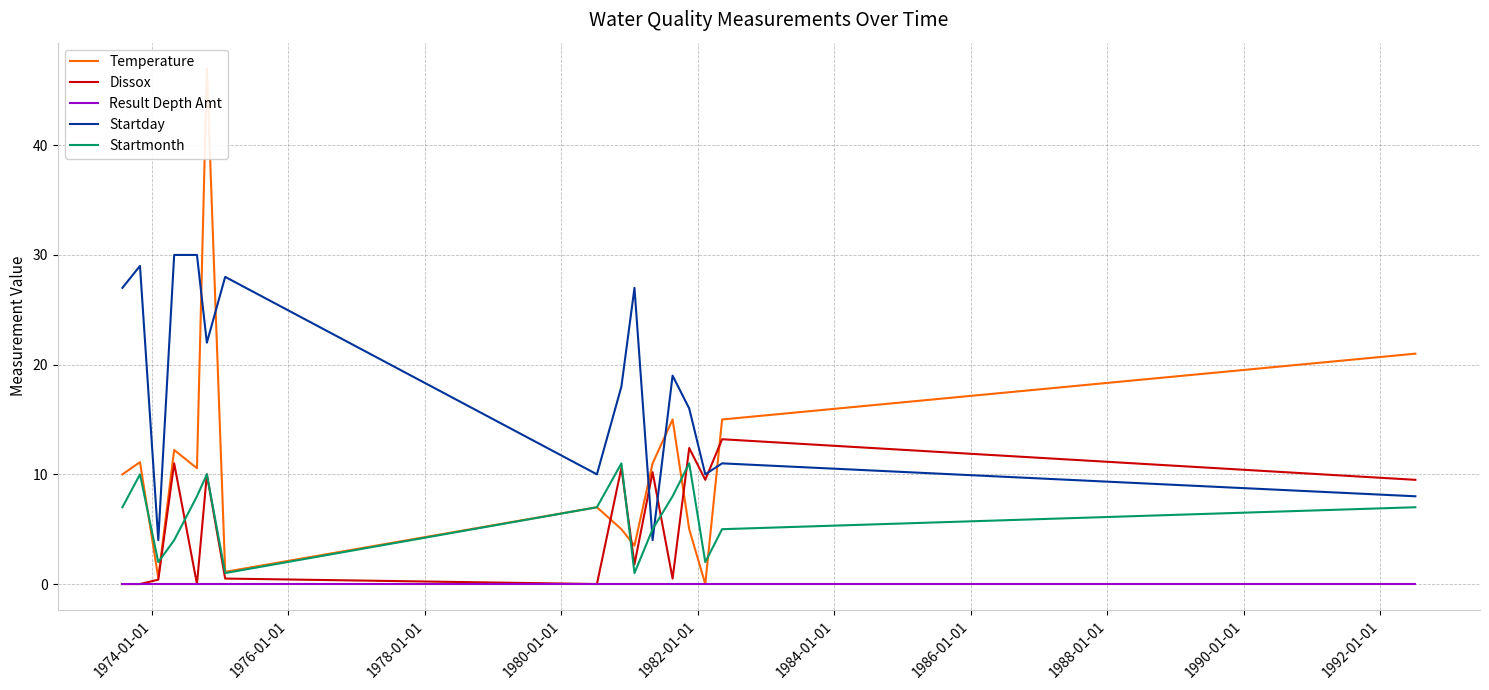

True or false: Dissox has more than 2 interior local peaks.

True